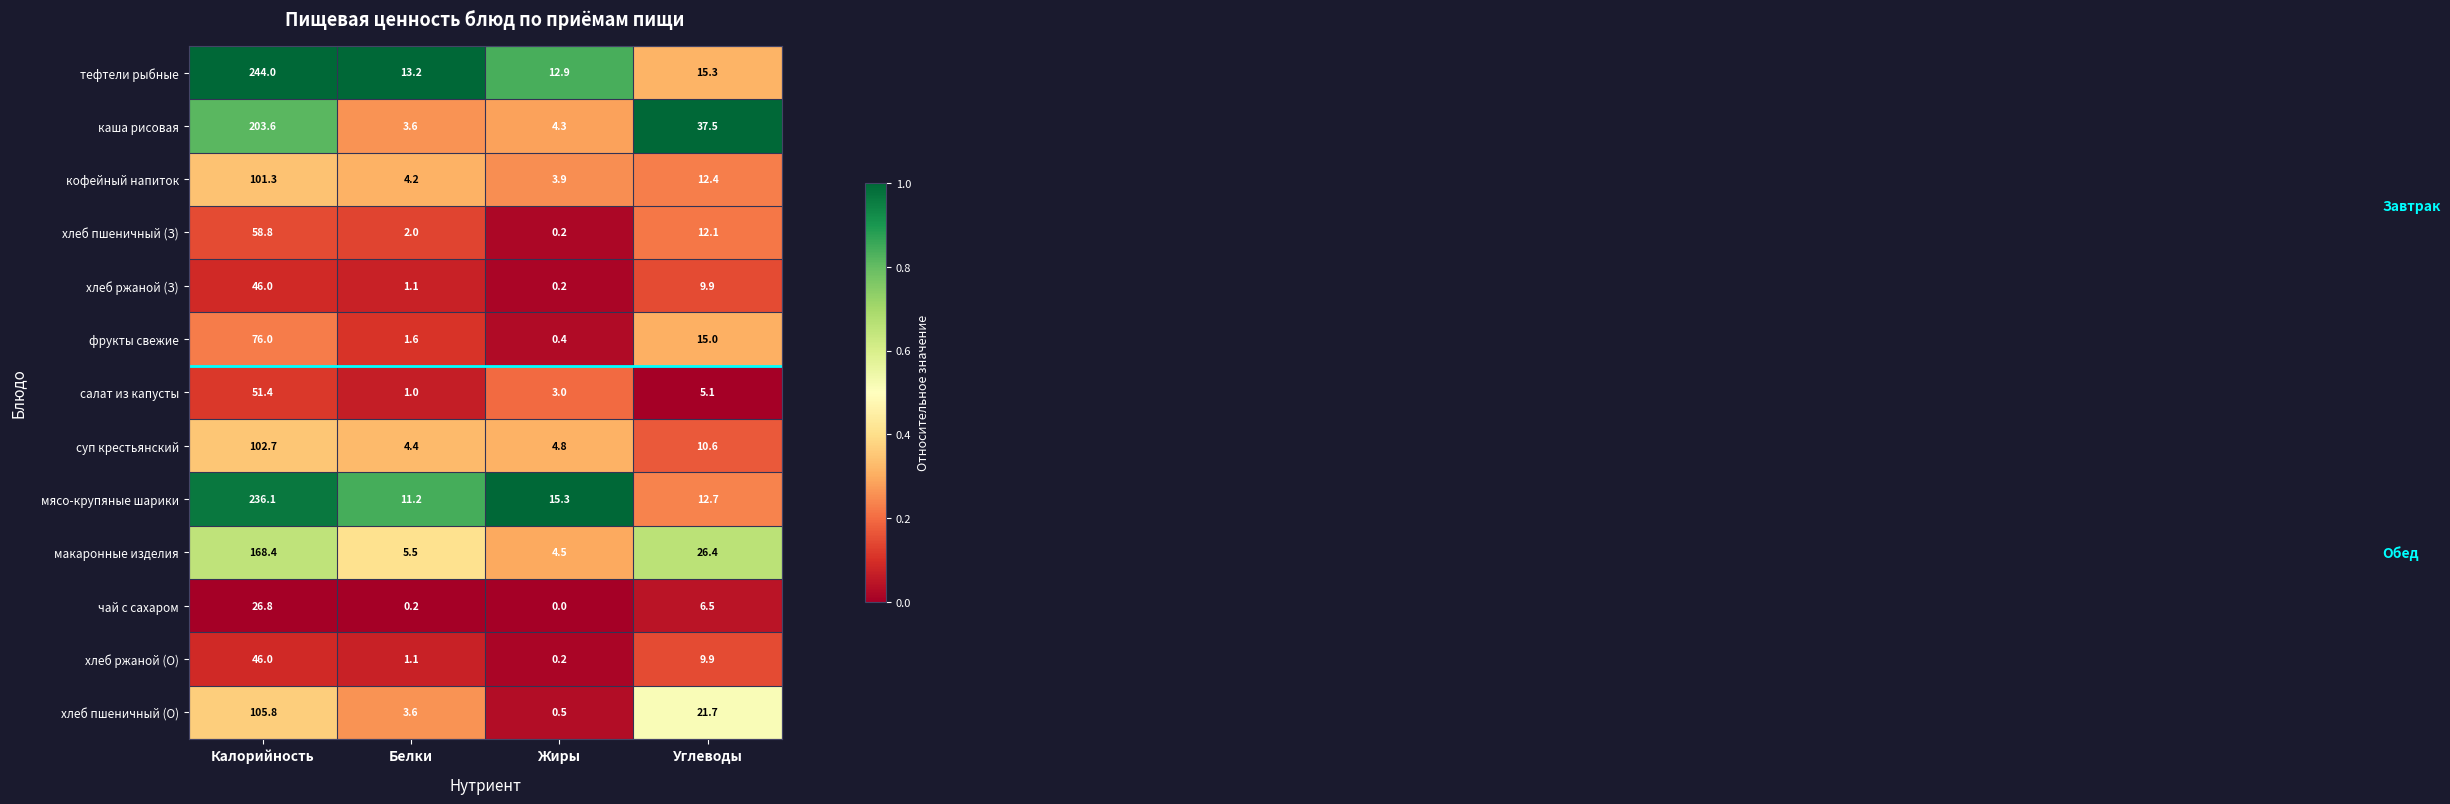

Which series has the largest total across all categories?

тефтели рыбные